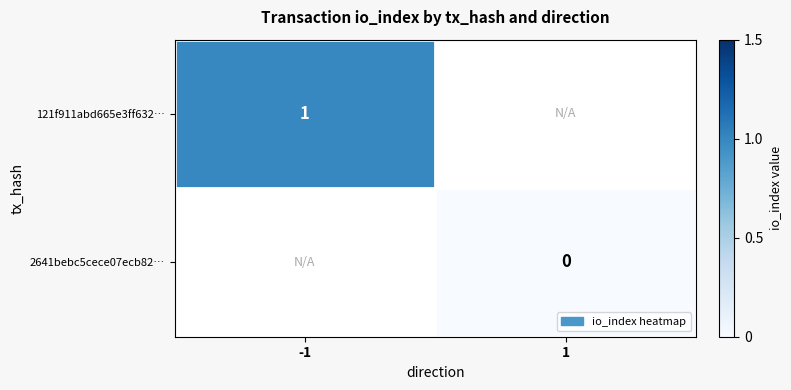

At which category does the chart reach its minimum across all series?

1